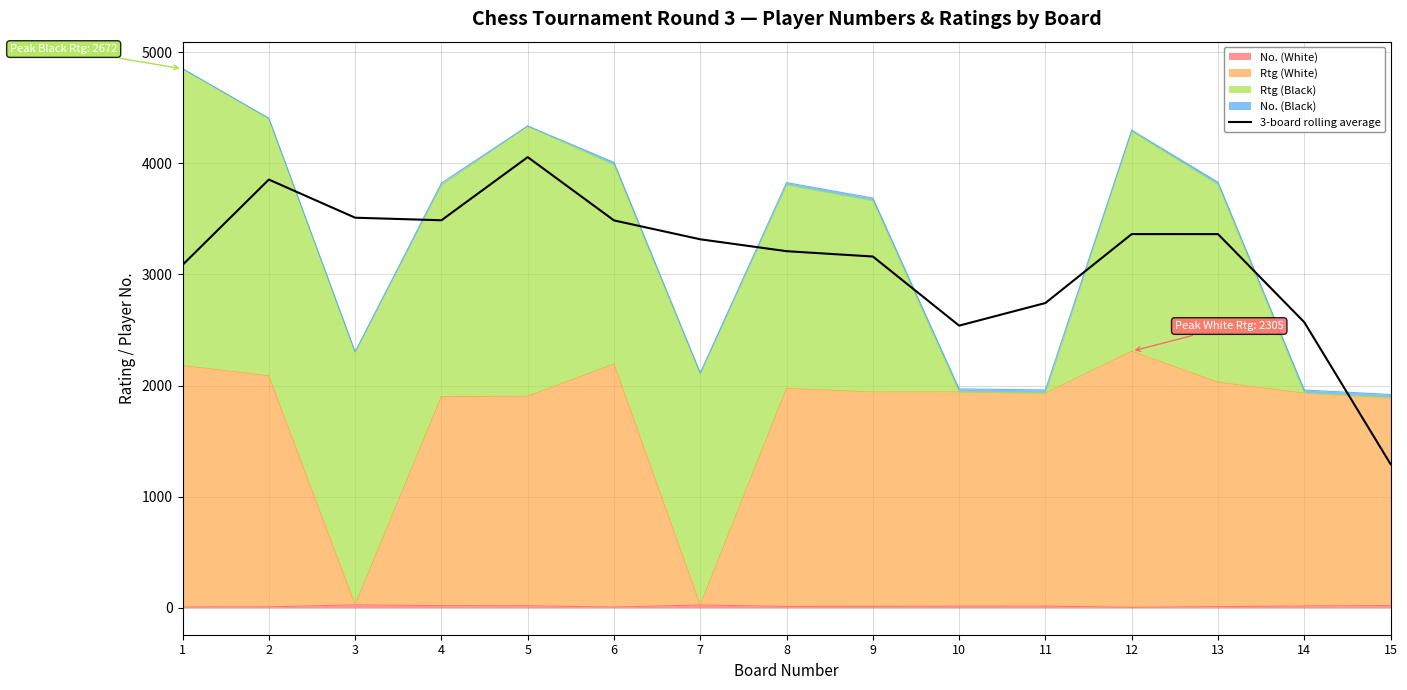

Does the chart have visible grid lines?

Yes